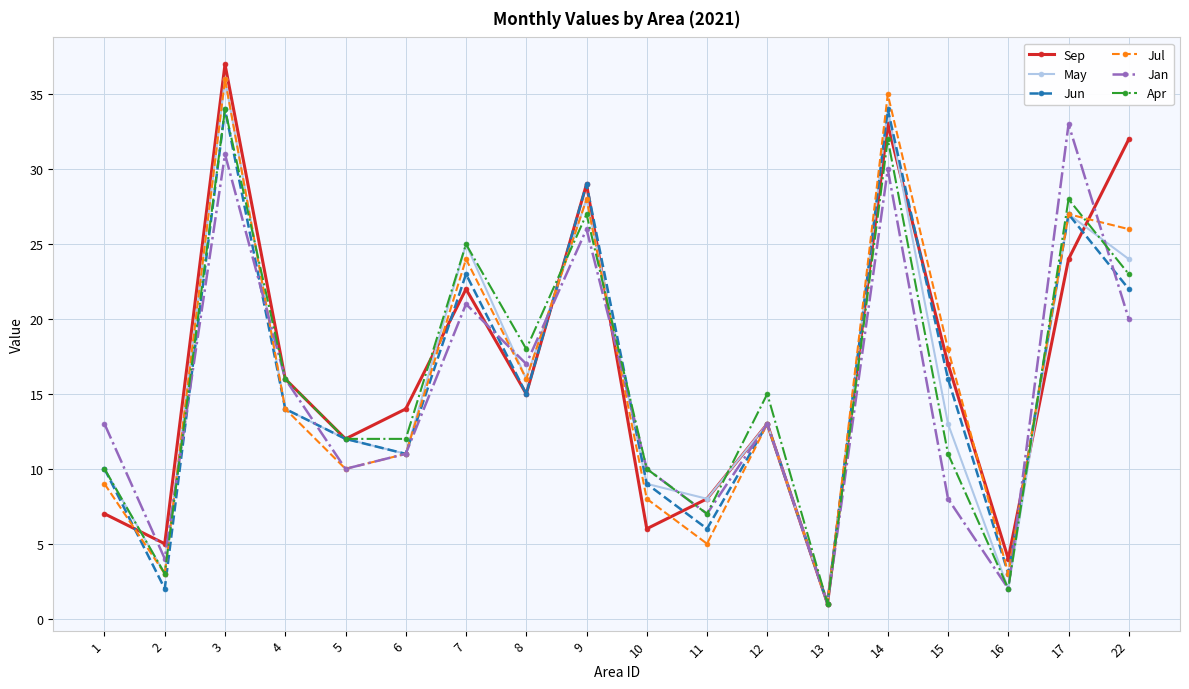

What is the sum of the May values at 3 and 11?

44